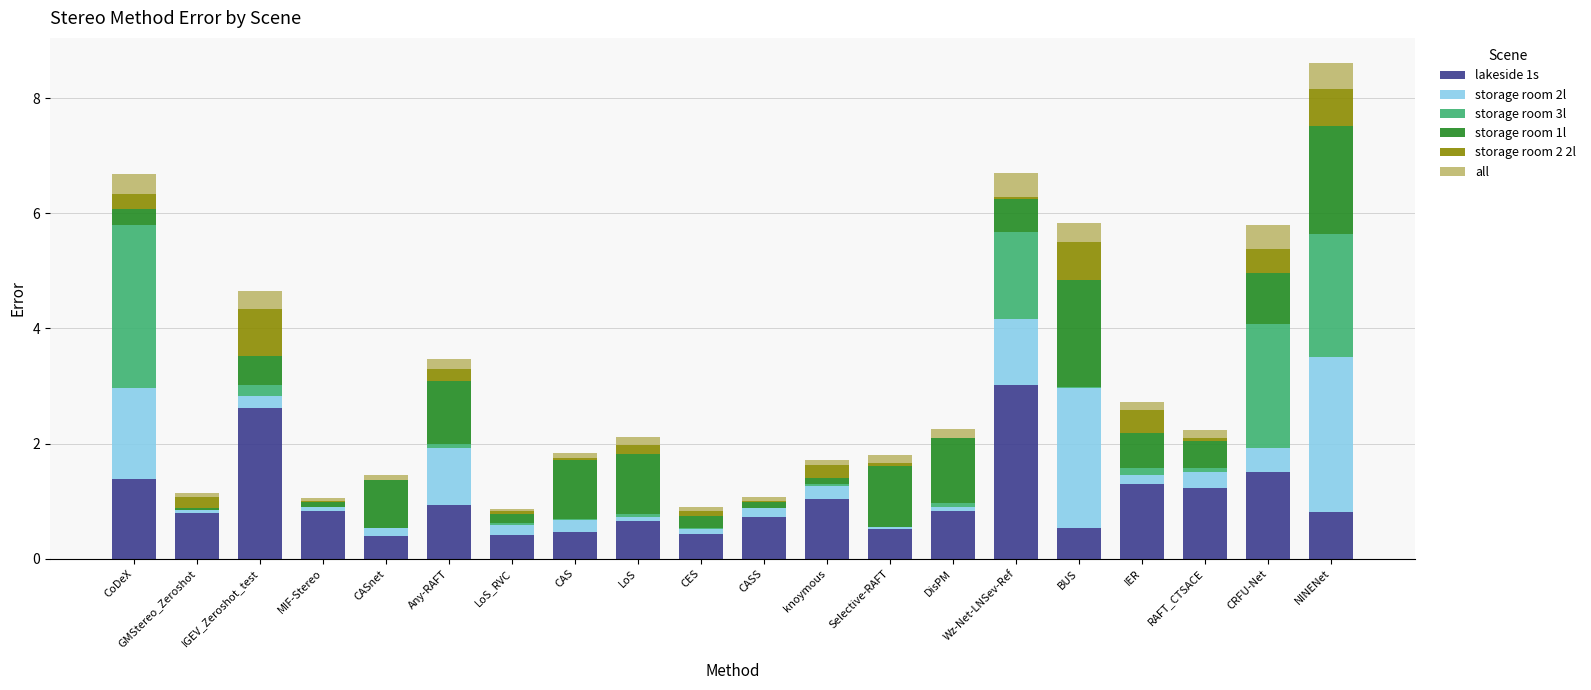

Is it true that lakeside 1s equals 0.5 at Selective-RAFT?

True